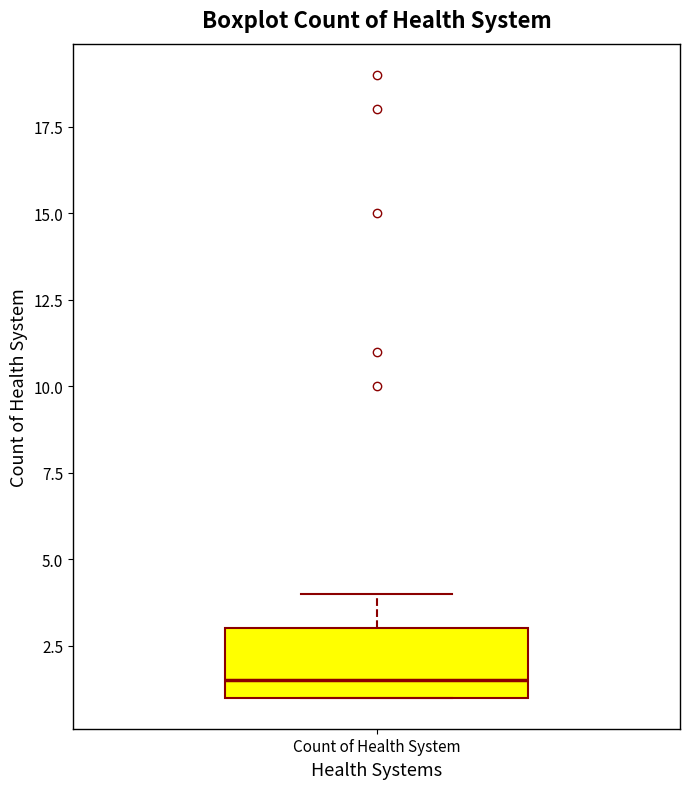

Where is the upper edge of the box for Count of Health System on the y-axis? The values are not printed on the chart, so give them approximately, as read against the axis.

3.0